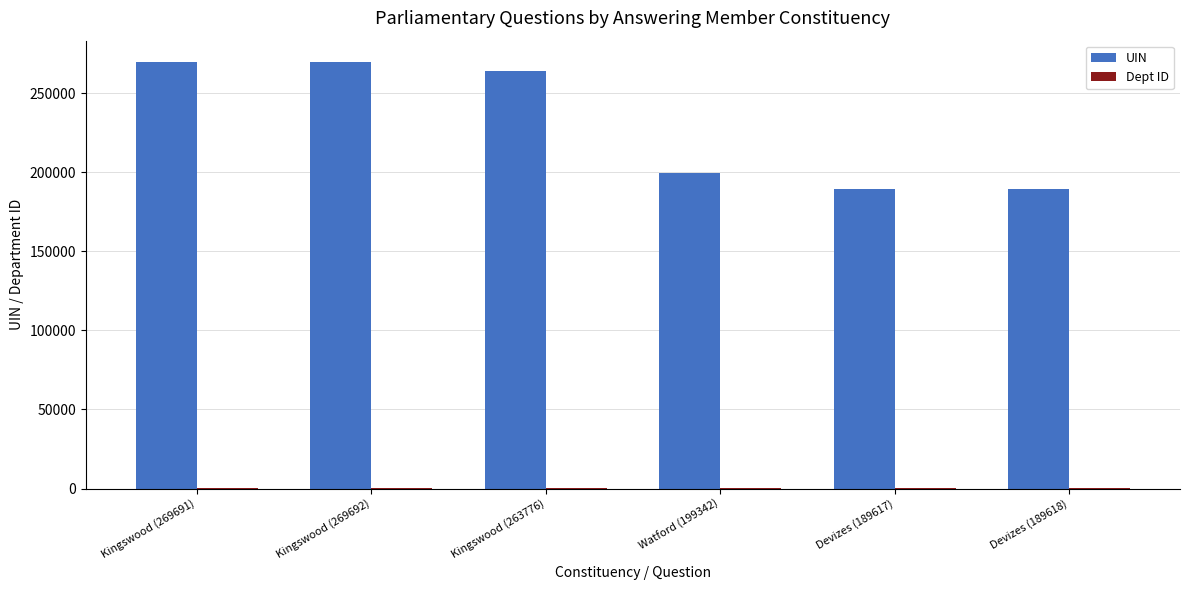

What is the maximum value for UIN?

269692